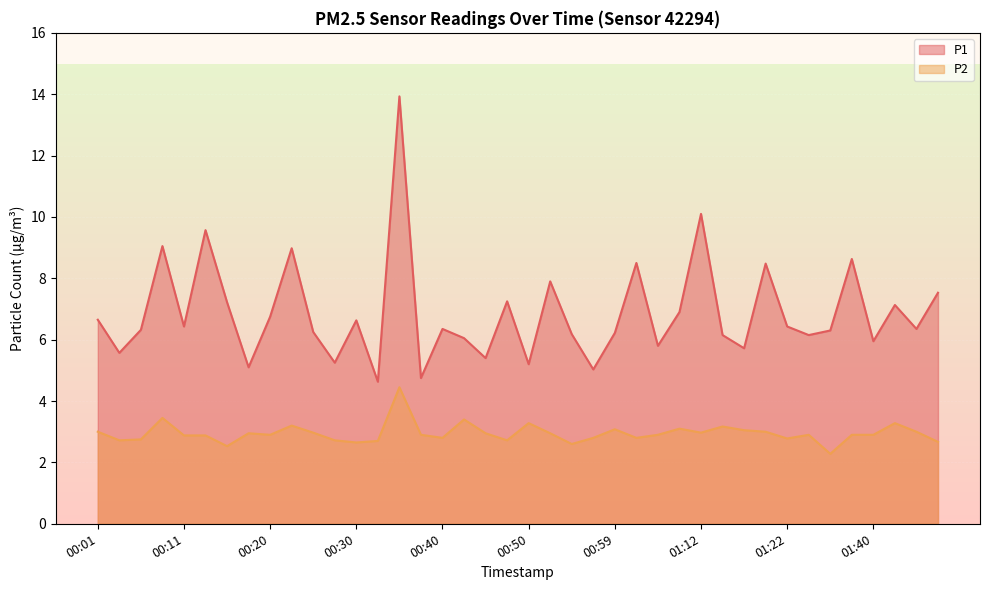

True or false: P2 and P1 intersect in this chart.

False